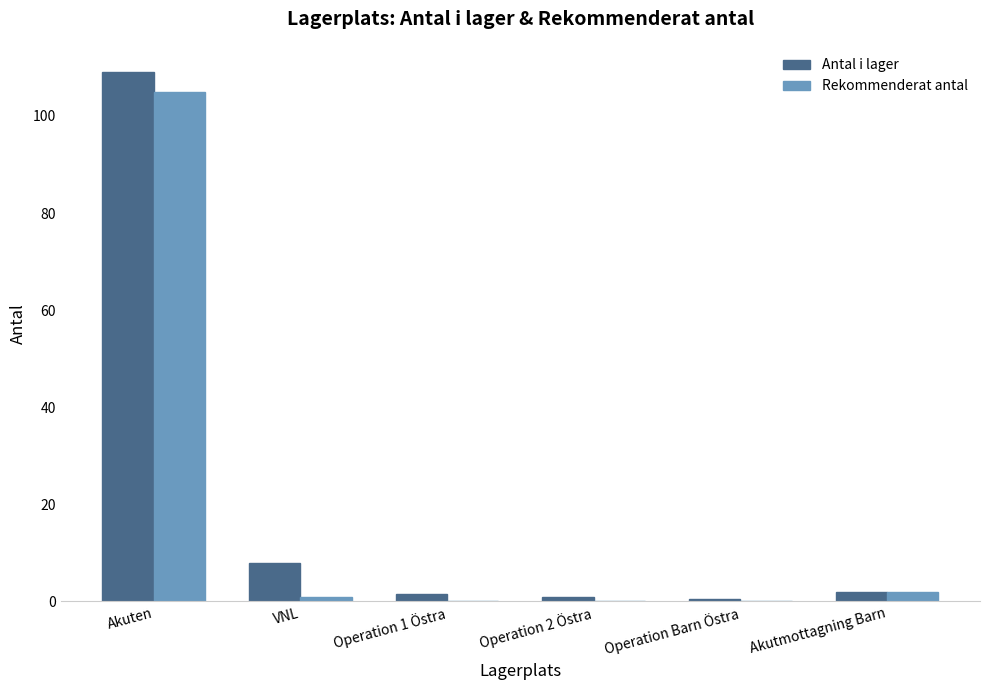

What is the sum of all Rekommenderat antal values?

108.0